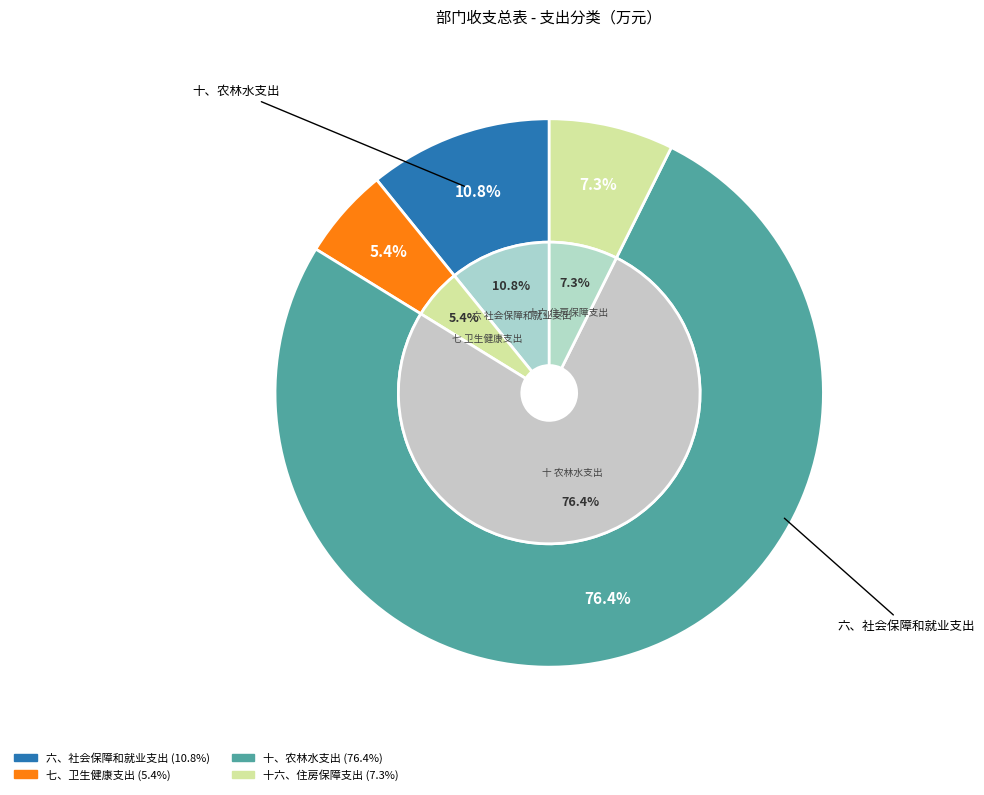

What is the change in value from 七、卫生健康支出 to 十六、住房保障支出?

+6.2